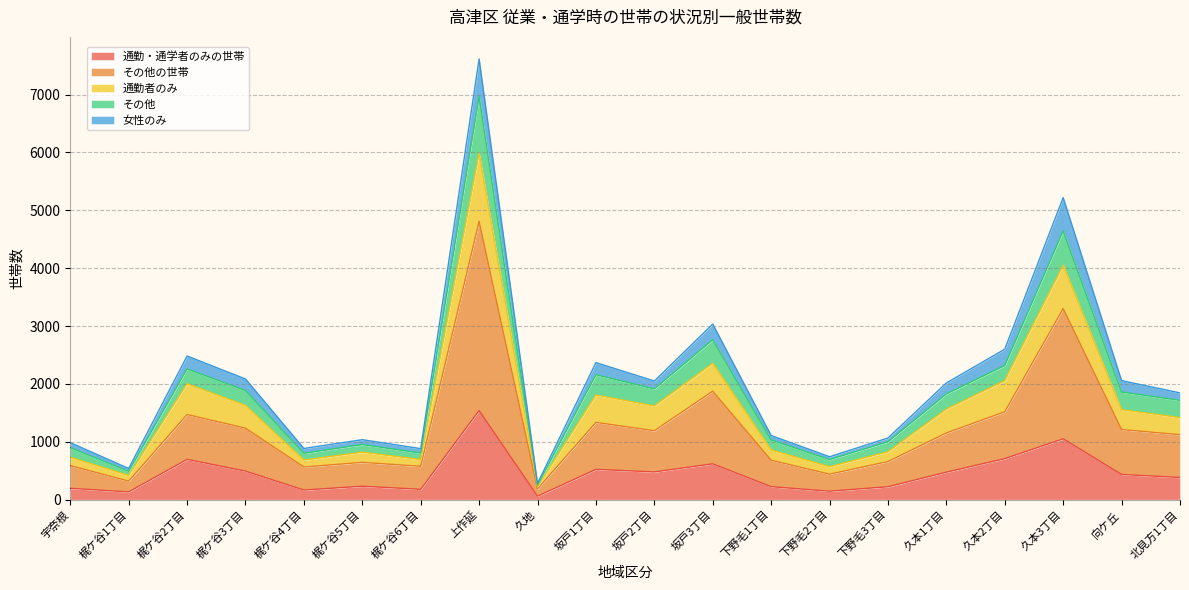

The 通勤・通学者のみの世帯 series shows 1540 at 上作延. True or false?

True